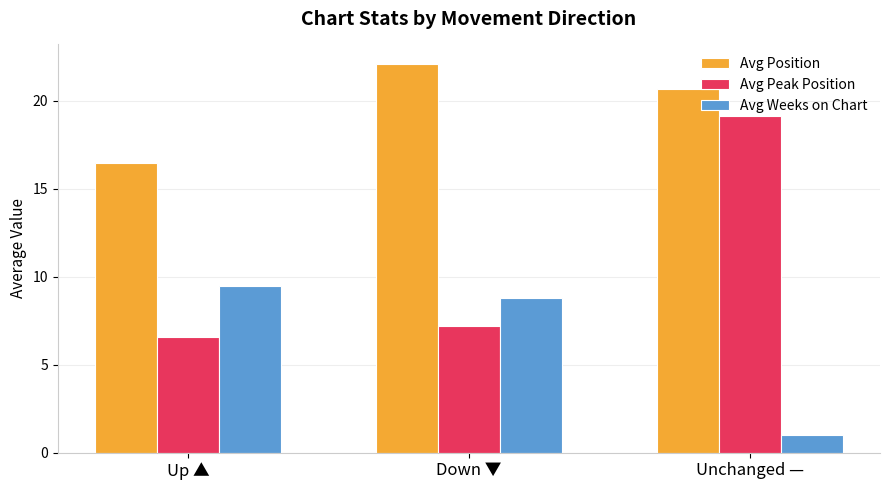

Reading right to left, transcribe all the data shown in this chart.

Avg Position: 20.7	22.1	16.4
Avg Peak Position: 19.1	7.2	6.6
Avg Weeks on Chart: 1.0	8.8	9.4